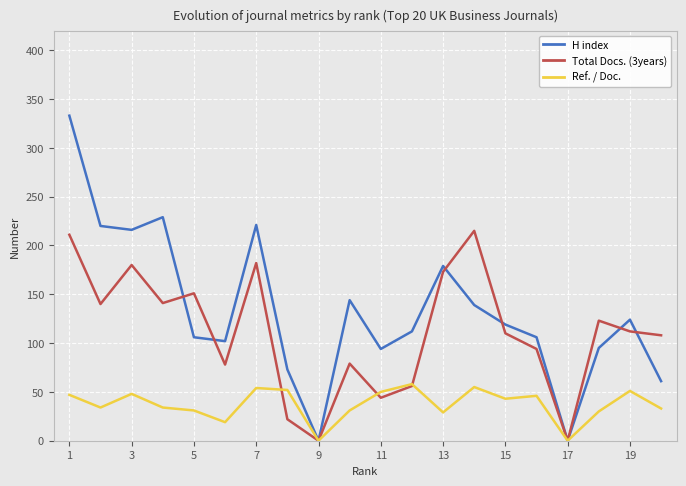

List the series in order of their peak value, lowest first.

Ref. / Doc., Total Docs. (3years), H index